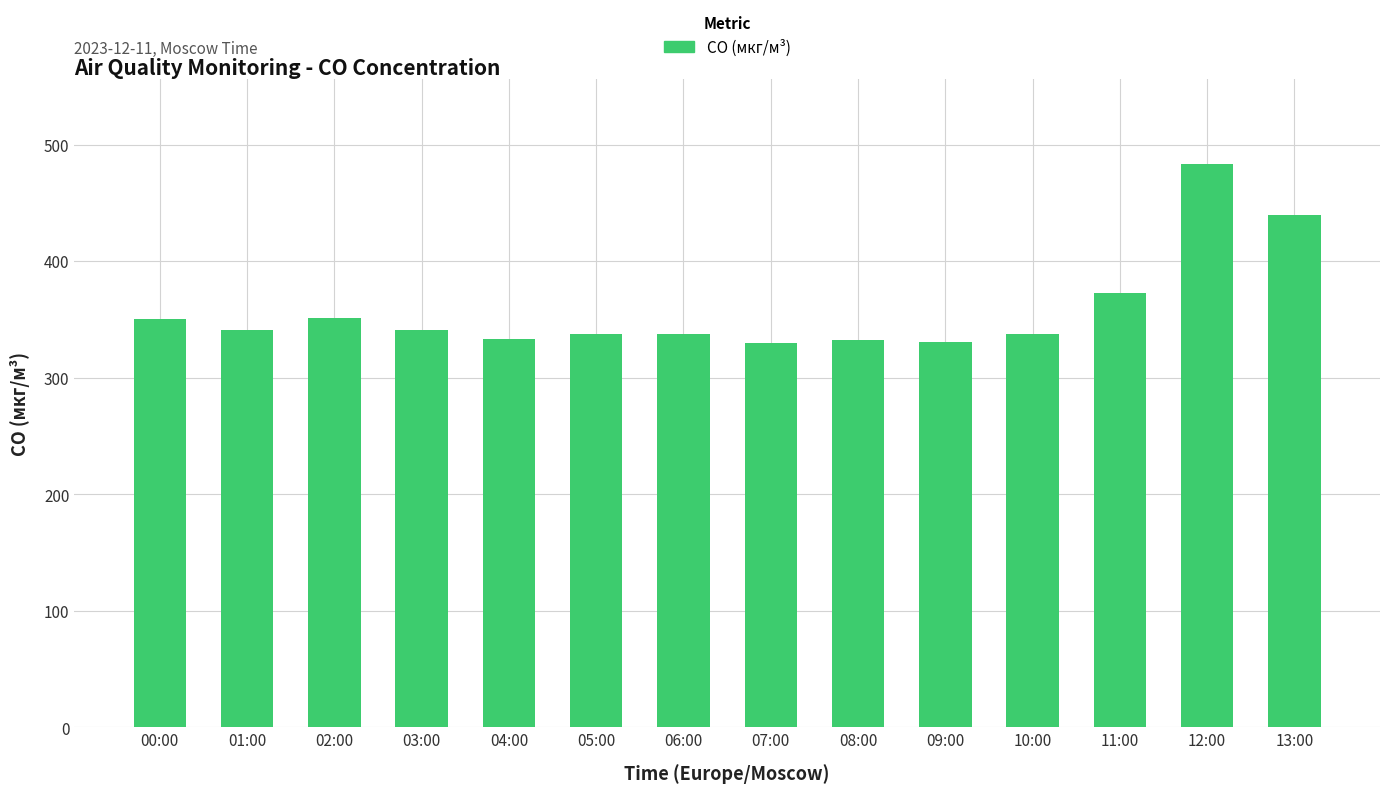

Are the bars grouped side by side (vs. stacked)?

No